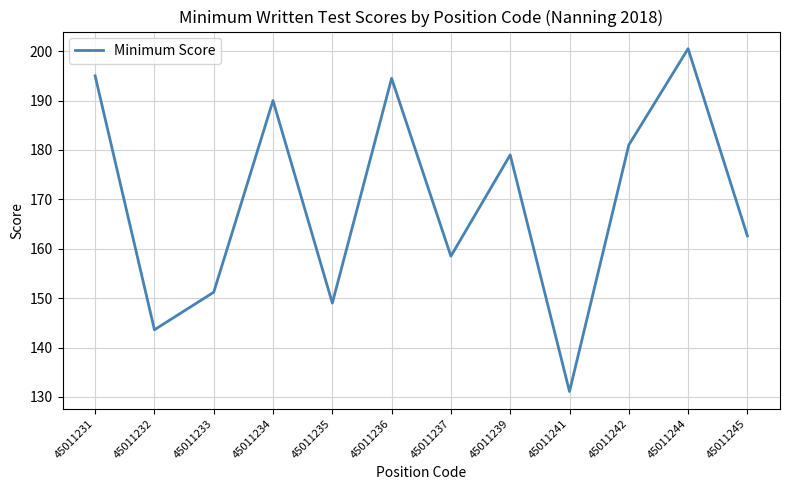

How many lines are shown in the chart?

1